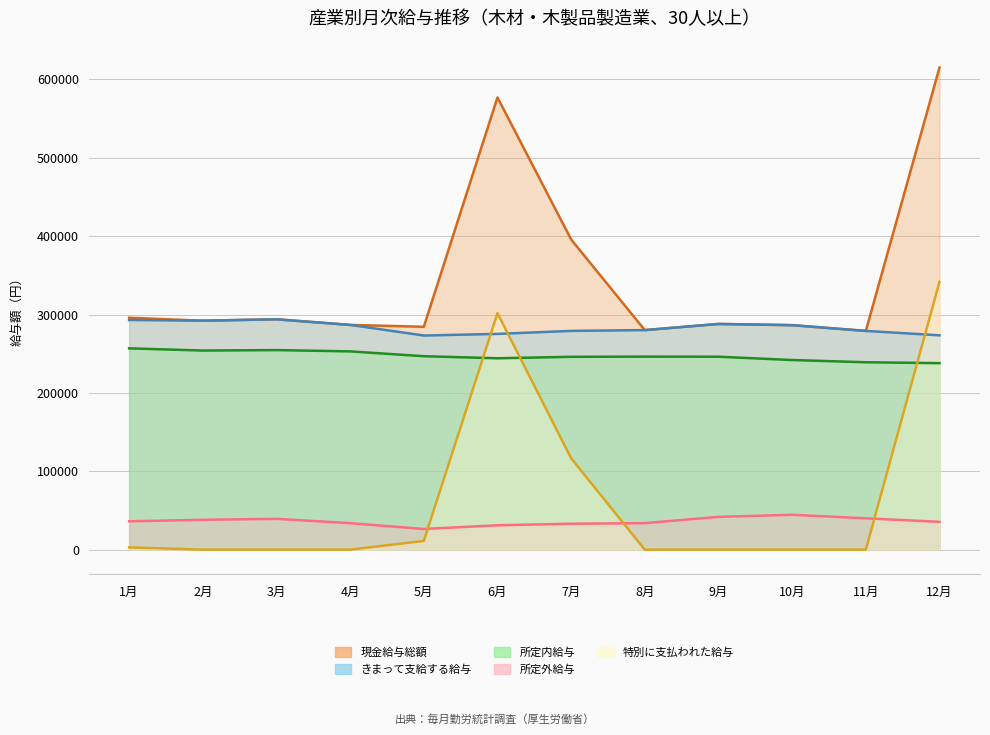

Reading right to left, list all the values displayed in this chart.

現金給与総額: 12月=615244	11月=279152	10月=286493	9月=288045	8月=280190	7月=395818	6月=577143	5月=284411	4月=286831	3月=293991	2月=292180	1月=295958
きまって支給する給与: 12月=273517	11月=279152	10月=286493	9月=288045	8月=280190	7月=279183	6月=275340	5月=273278	4月=286831	3月=293991	2月=292180	1月=293074
所定内給与: 12月=238005	11月=239142	10月=242000	9月=246216	8月=246334	7月=246091	6月=244234	5月=246872	4月=253020	3月=254672	2月=254092	1月=256884
所定外給与: 12月=35512	11月=40010	10月=44493	9月=41829	8月=33856	7月=33092	6月=31106	5月=26406	4月=33811	3月=39319	2月=38088	1月=36190
特別に支払われた給与: 12月=341727	11月=0	10月=0	9月=0	8月=0	7月=116635	6月=301803	5月=11133	4月=0	3月=0	2月=0	1月=2884